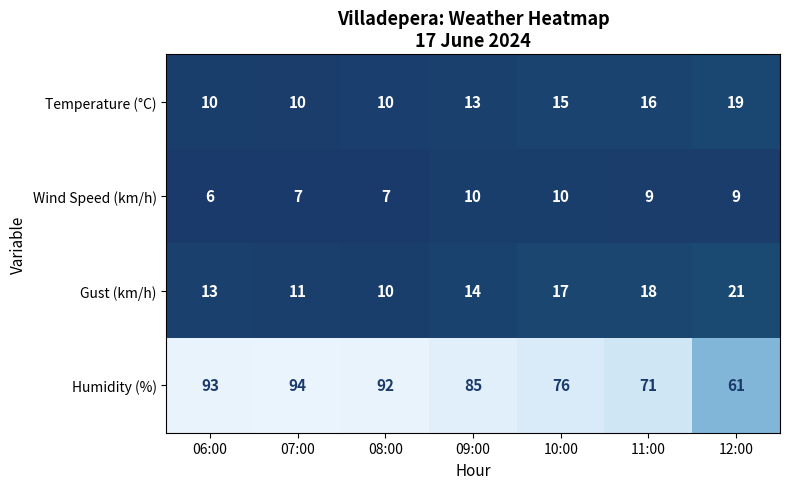

How many categories are shown in the chart?

7